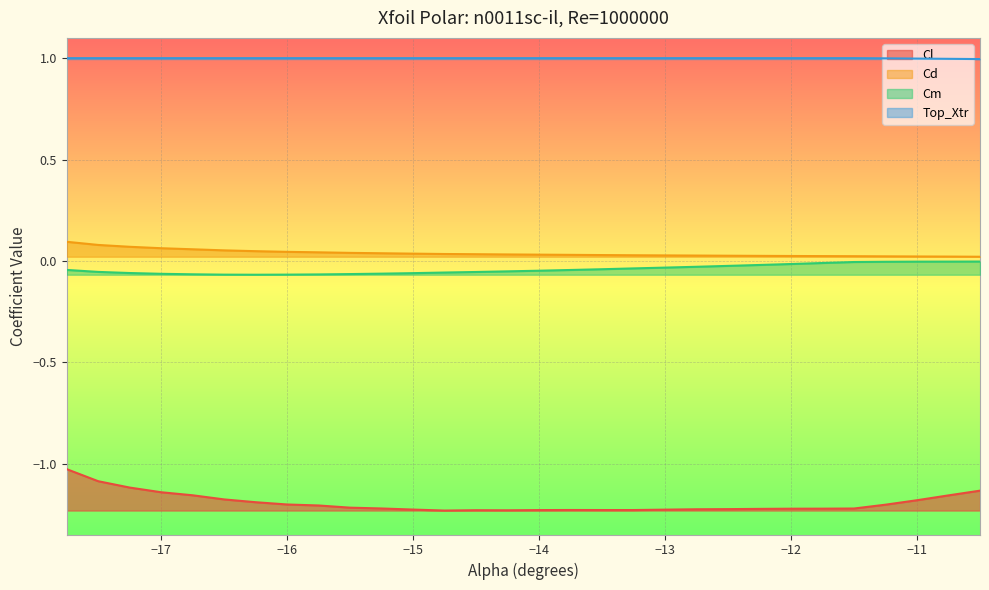

At which category is the sum across all series the highest?

-17.75